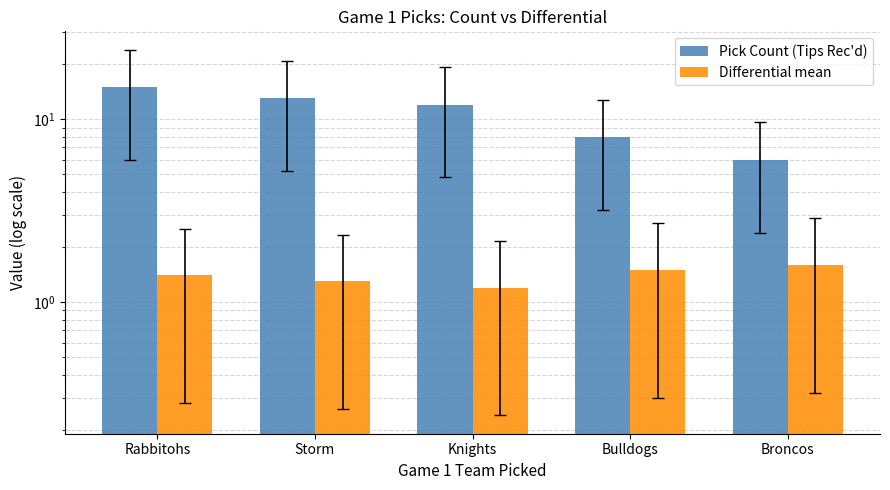

What is the sum of all Differential mean values?

7.0